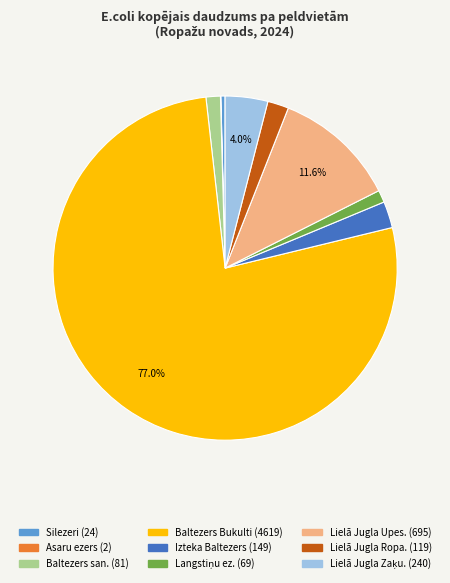

Is there any slice that represents more than half of the pie?

Yes